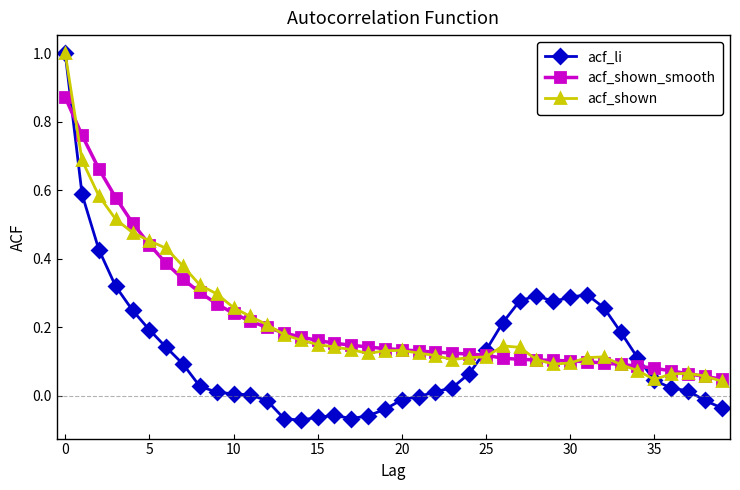

True or false: acf_li has more than 1 interior local peaks.

True